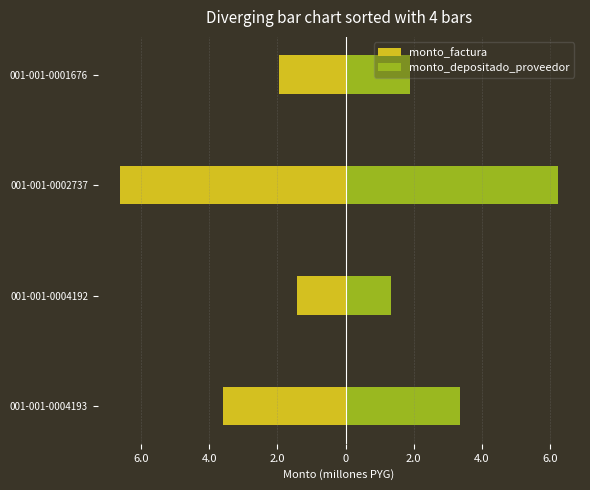

List the series in order of their overall mean, lowest first.

monto_factura, monto_depositado_proveedor